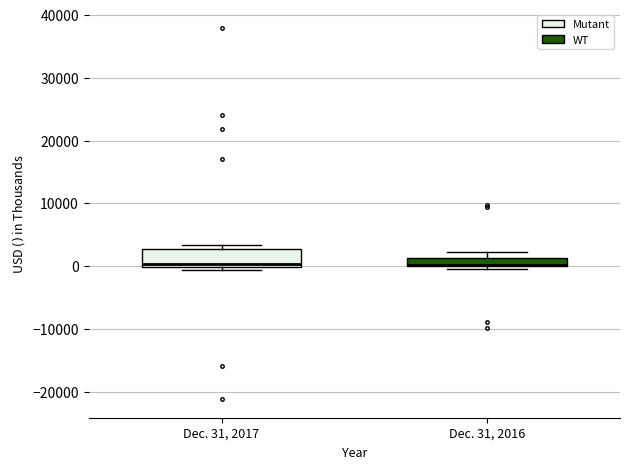

Where is the upper edge of the box for Dec. 31, 2016 on the y-axis? The values are not printed on the chart, so give them approximately, as read against the axis.

1000